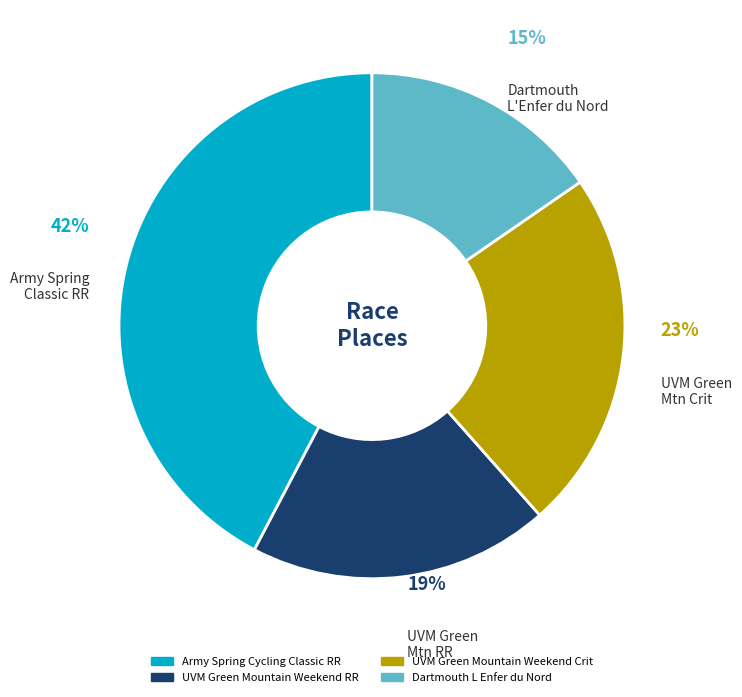

Is there a majority slice in this chart?

No